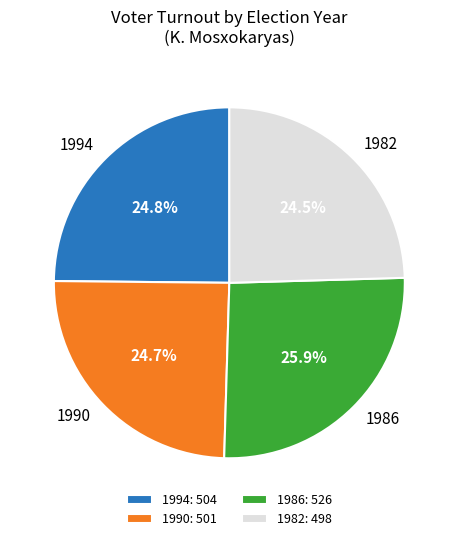

Approximately how many times larger is the value at 1990 compared to 1986?

1.0